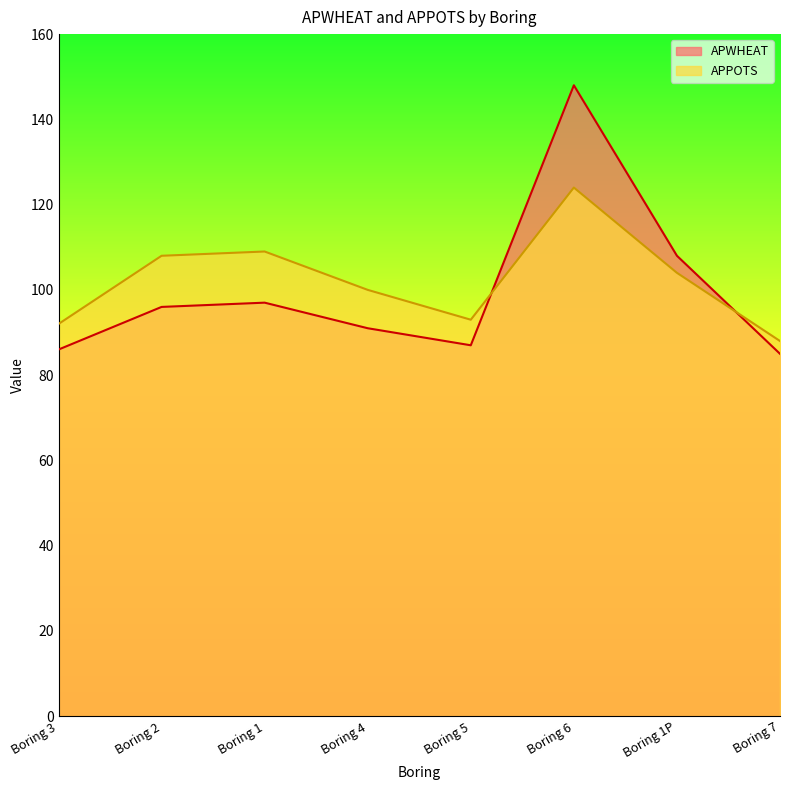

What is the sum of all APPOTS values?

818